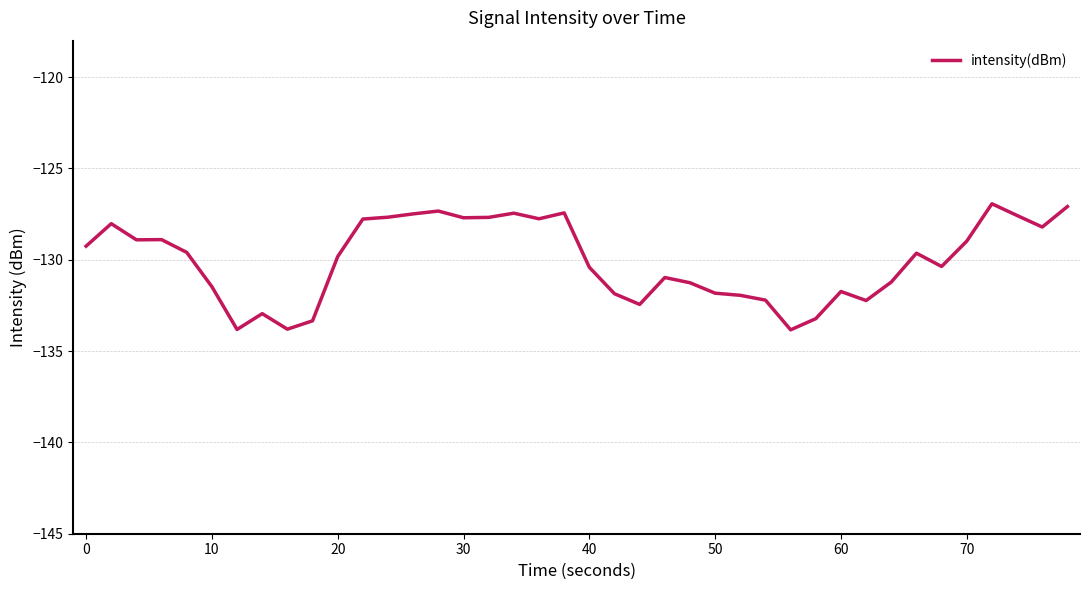

What is the smallest value displayed?

-133.8